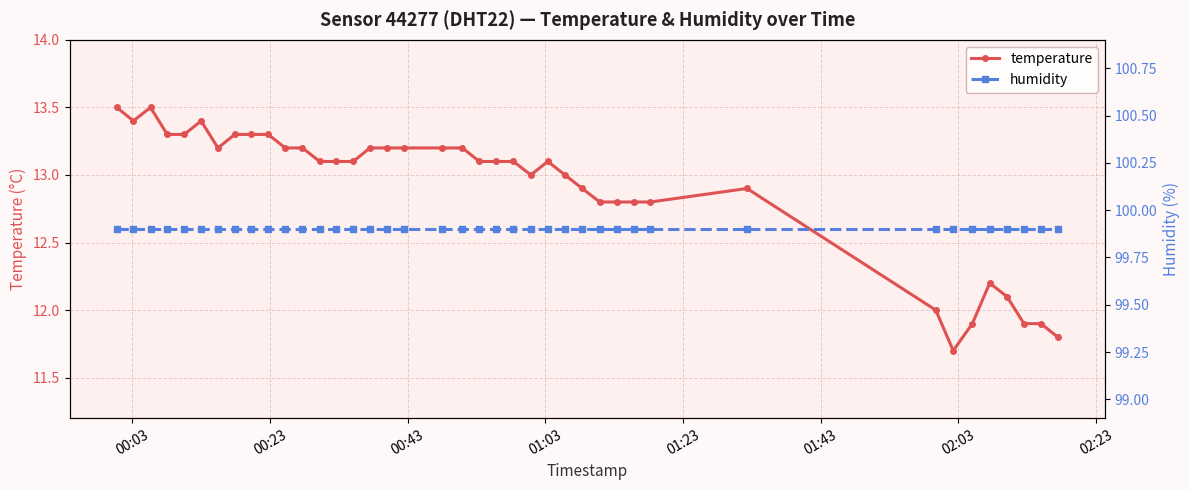

What is the maximum value for temperature?

13.5